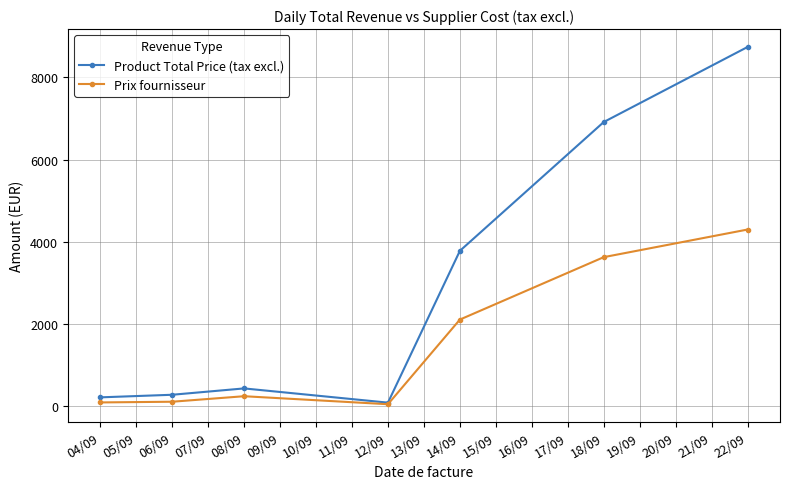

What is the label of the 4th point from the right?

12/09